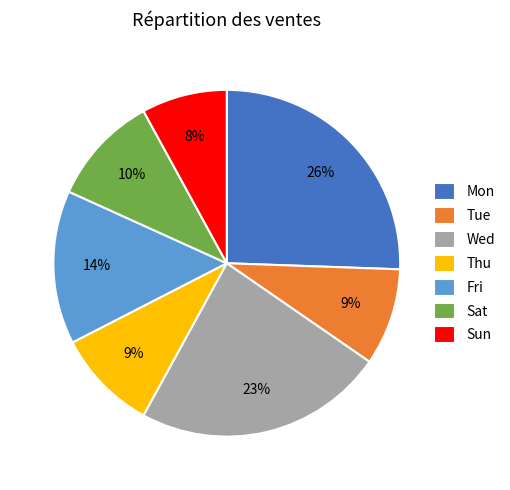

To the nearest percent, what percentage of the pie is Wed?

23%